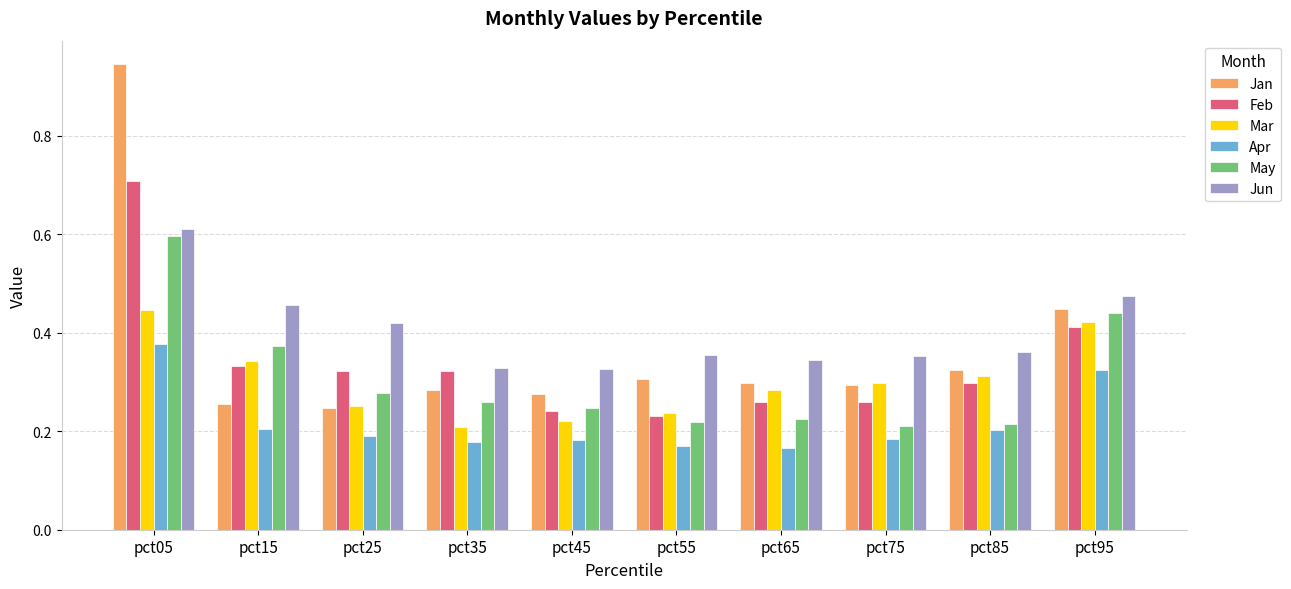

The value of Jan at pct65 is 0.3. True or false?

True